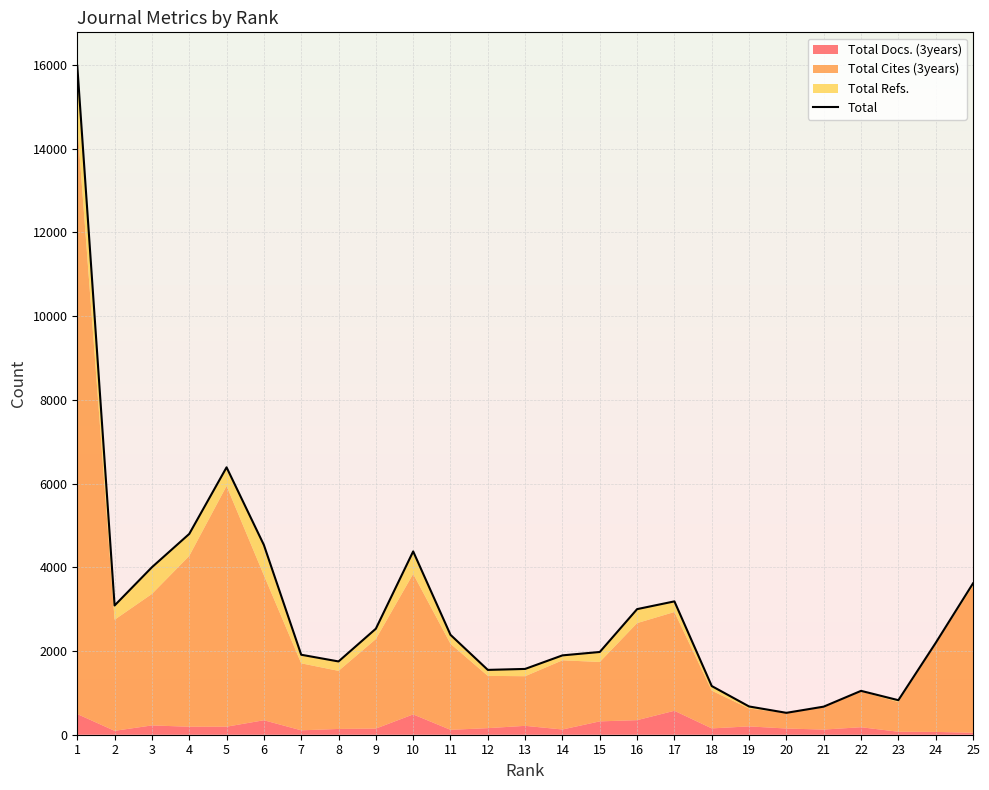

List the labels in order of value, smallest first.

20, 21, 19, 23, 22, 18, 12, 13, 8, 14, 7, 15, 24, 11, 9, 16, 2, 17, 25, 3, 10, 6, 4, 5, 1